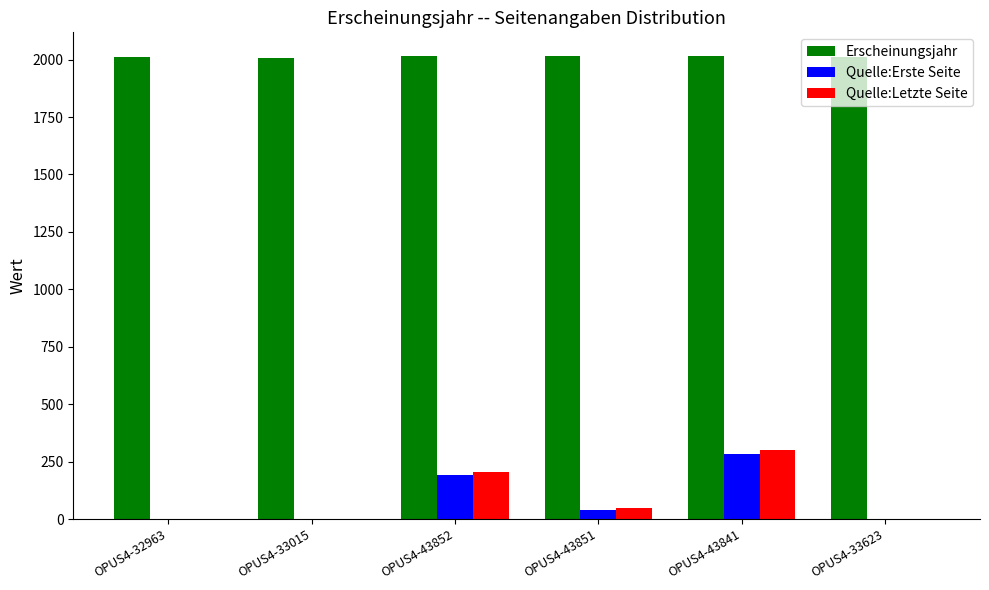

Which series changed the most between OPUS4-32963 and OPUS4-43851?

Quelle:Letzte Seite